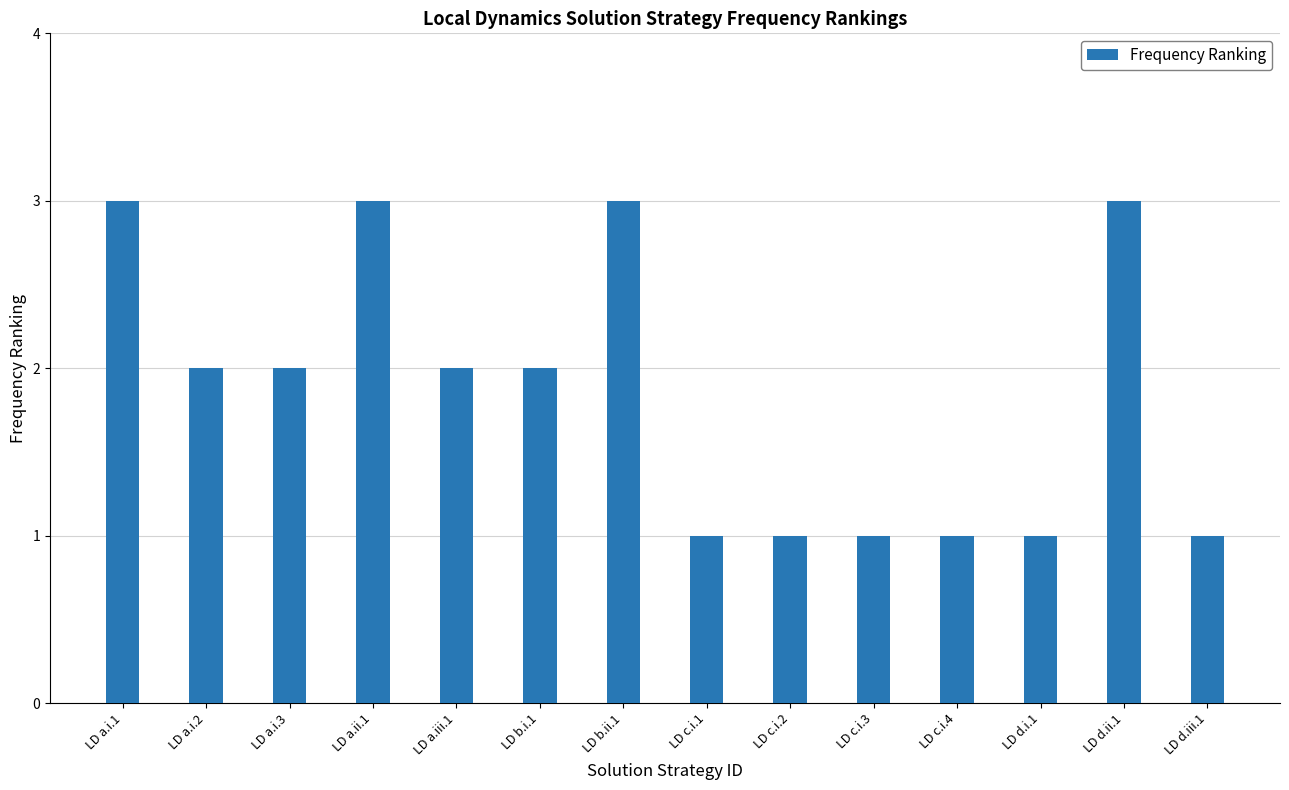

What is the change in value from LD b.i.1 to LD d.ii.1?

+1